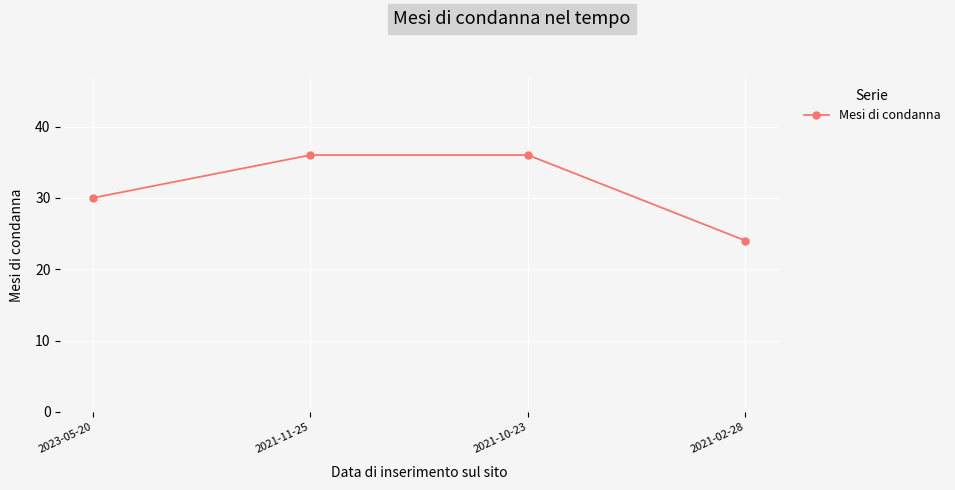

How many lines are shown in the chart?

1